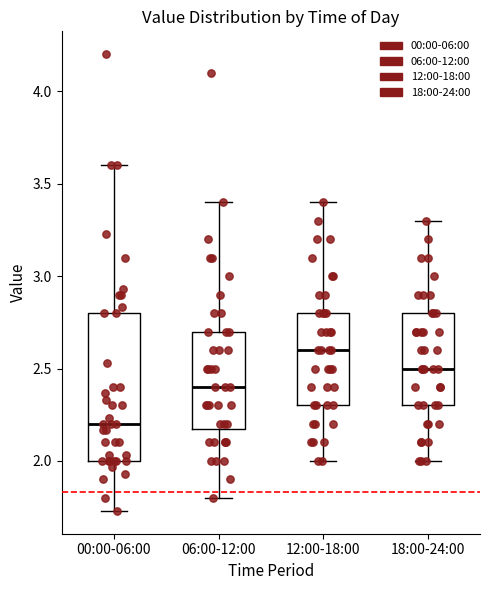

Reading left to right, read every box against the y-axis: the position of its median line, the range the box covers, and the ends of its whiskers. The values are not printed on the chart, so give them approximately, as read against the axis.

00:00-06:00: median 2.20, box 2.00 to 2.80, whiskers 1.75 to 3.60
06:00-12:00: median 2.40, box 2.20 to 2.70, whiskers 1.80 to 3.40
12:00-18:00: median 2.60, box 2.30 to 2.80, whiskers 2.00 to 3.40
18:00-24:00: median 2.50, box 2.30 to 2.80, whiskers 2.00 to 3.30